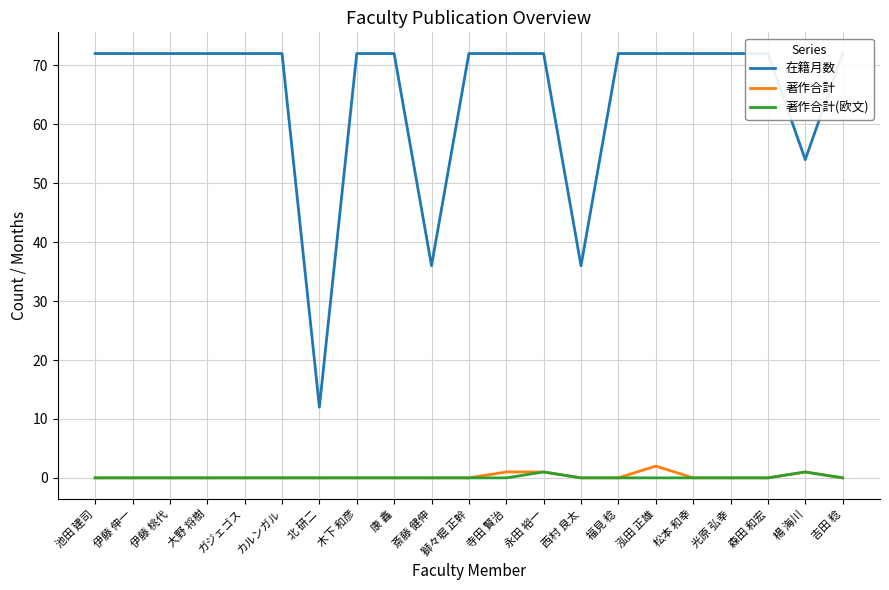

What is the difference between the maximum and minimum values in the 在籍月数 series?

60